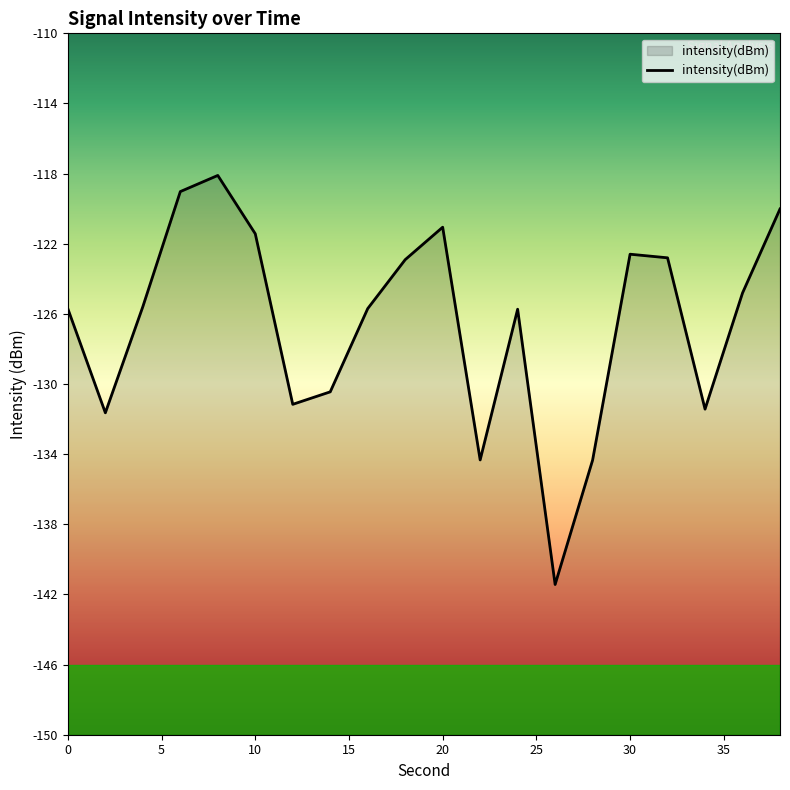

What is the smallest value displayed?

-141.4